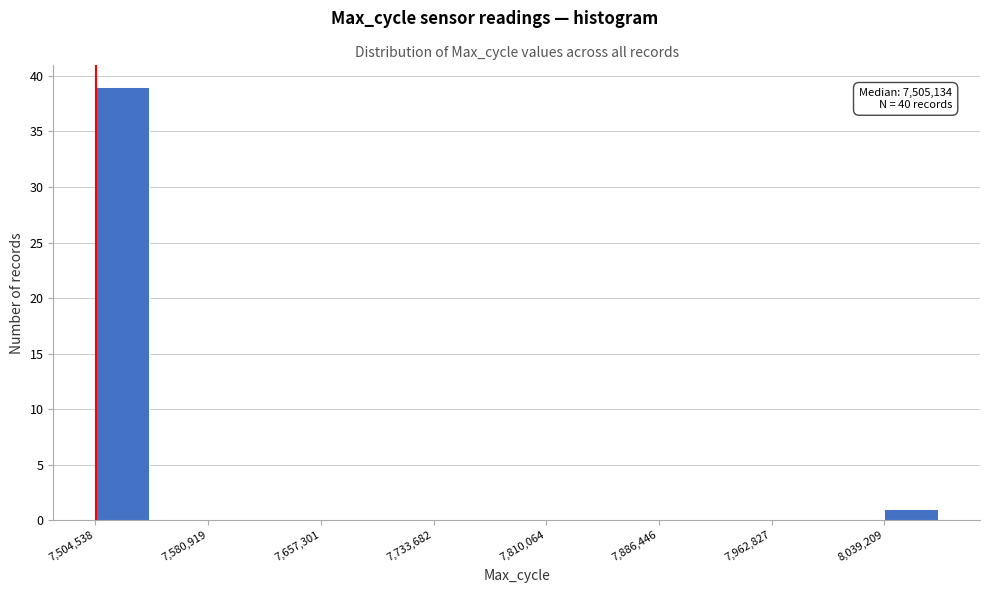

Around what value on the x-axis is the tallest bar? Give the approximate position of its centre, as read against the axis.

7520000